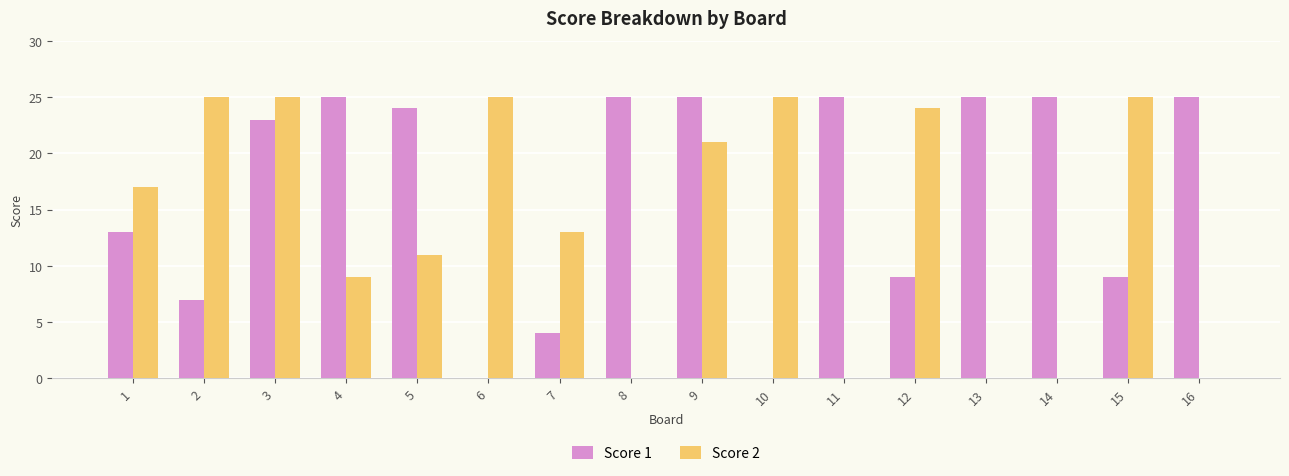

What is the highest value of the Score 1 series?

25